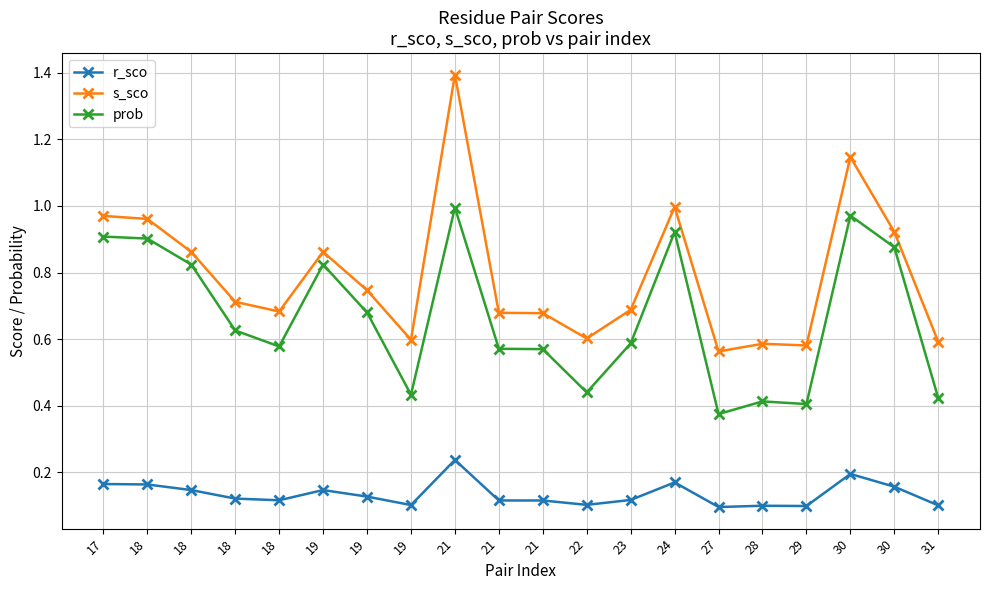

How many lines are shown in the chart?

3